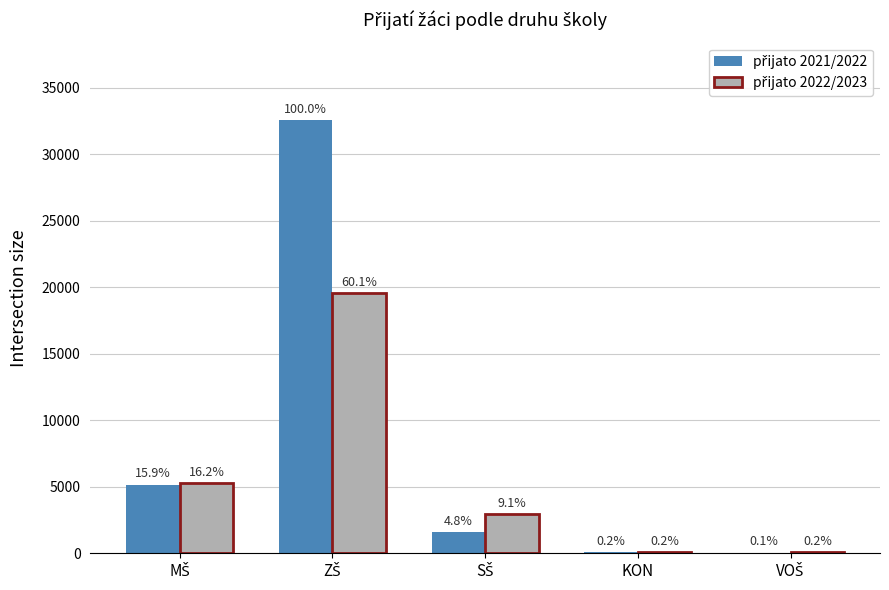

How many distinct data groups are displayed?

2